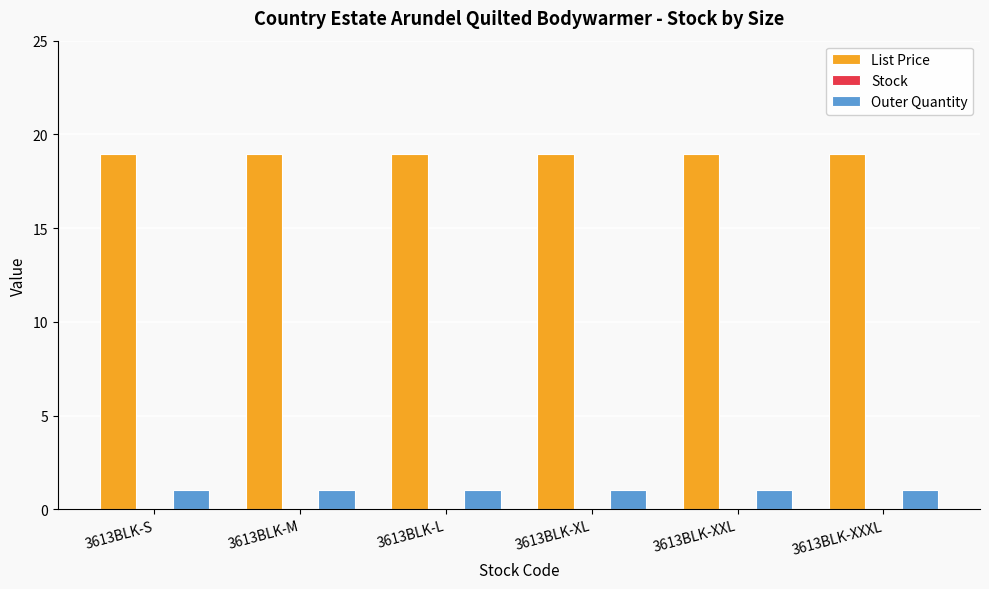

What is the label of the 1st bar from the right?

3613BLK-XXXL